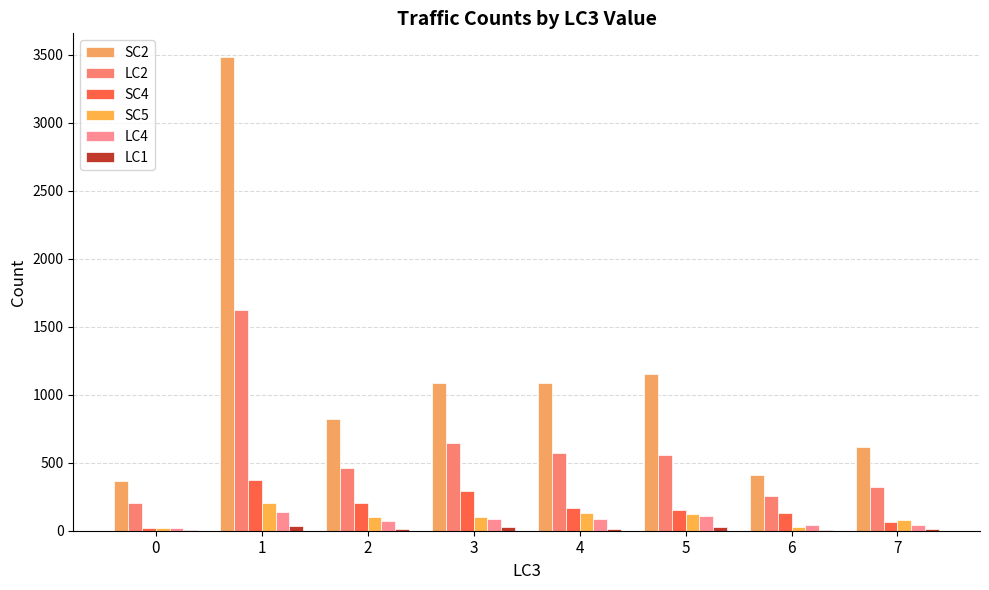

Read the LC4 value at 2, to the nearest 10.

70